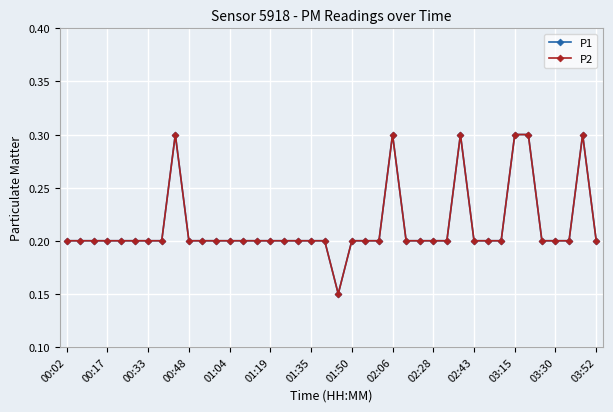

True or false: P1 has more than 1 interior local peaks.

True